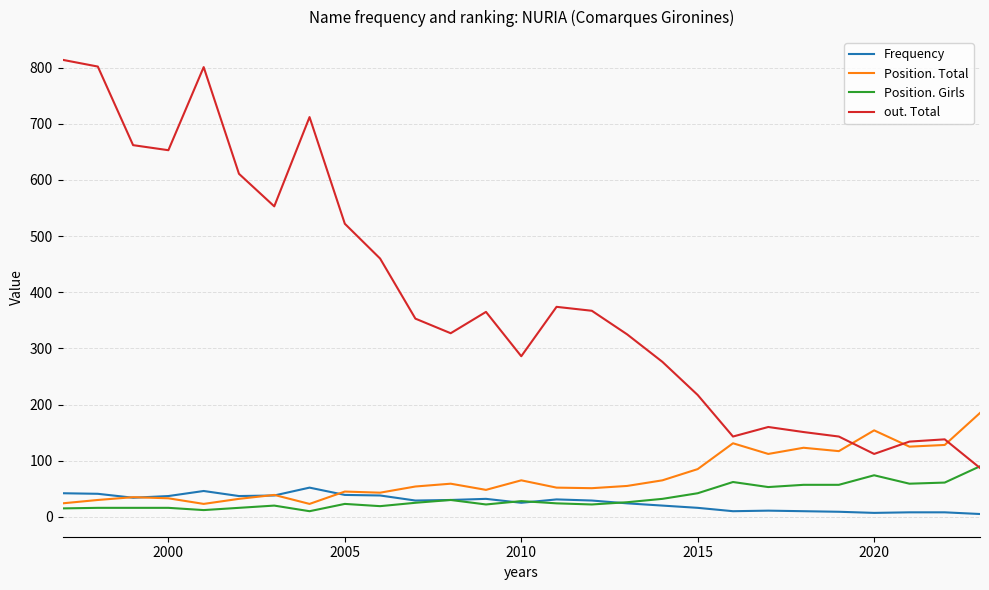

Which series has the largest range (max minus min)?

out. Total